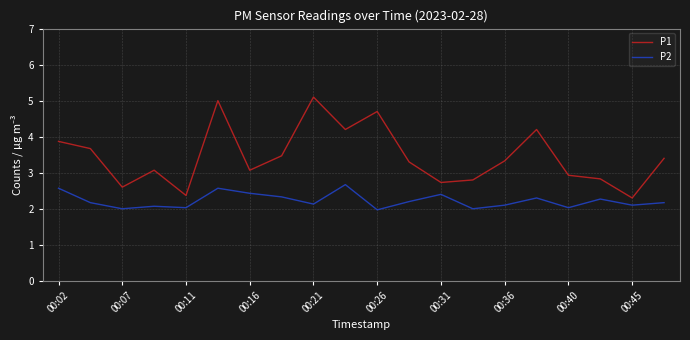

True or false: P2 has more than 0 interior local peaks.

True